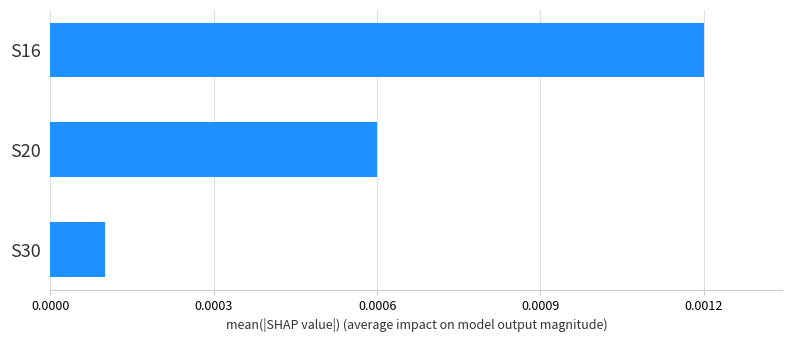

Does the chart contain any negative values?

No